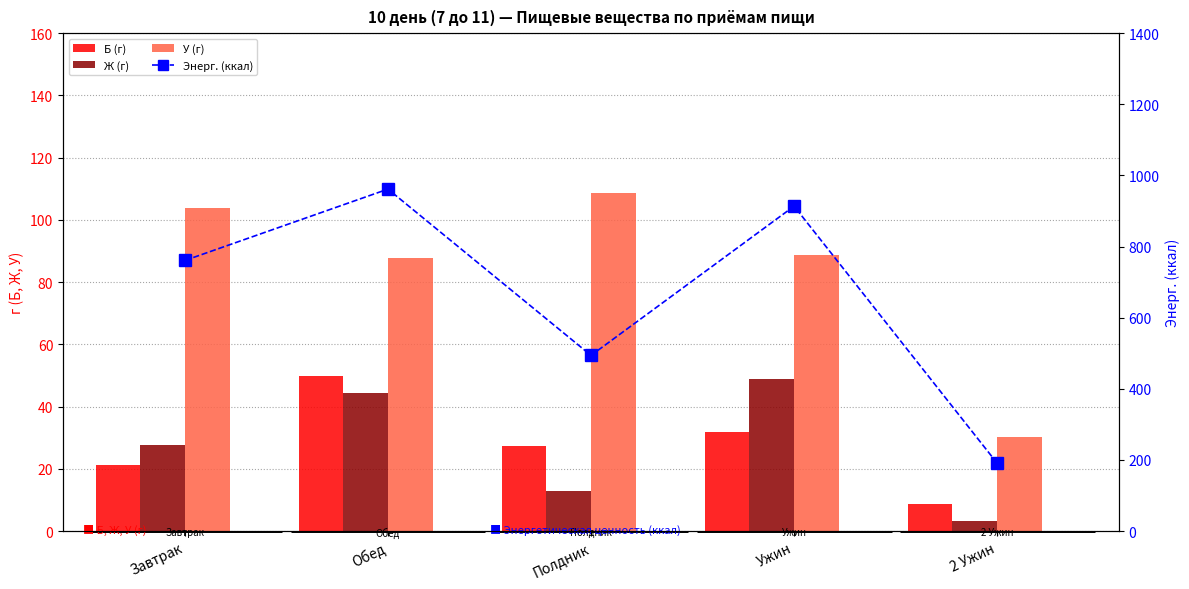

Are the bars horizontal?

No